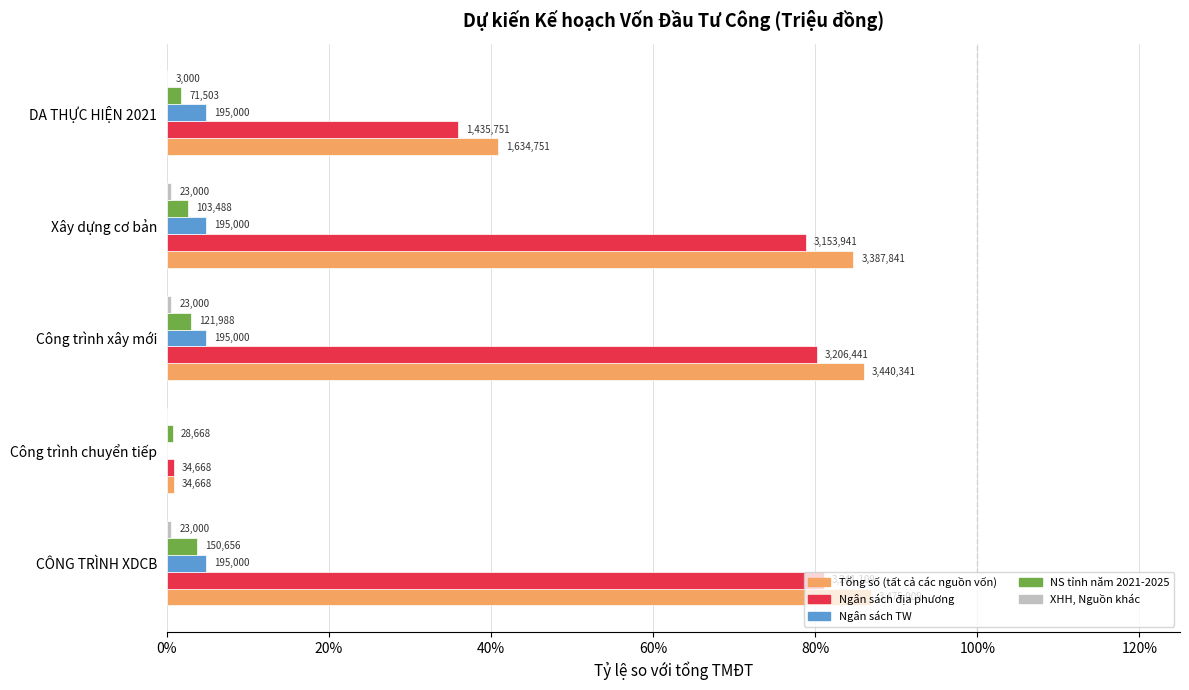

At how many categories does at least one series exceed 0?

5